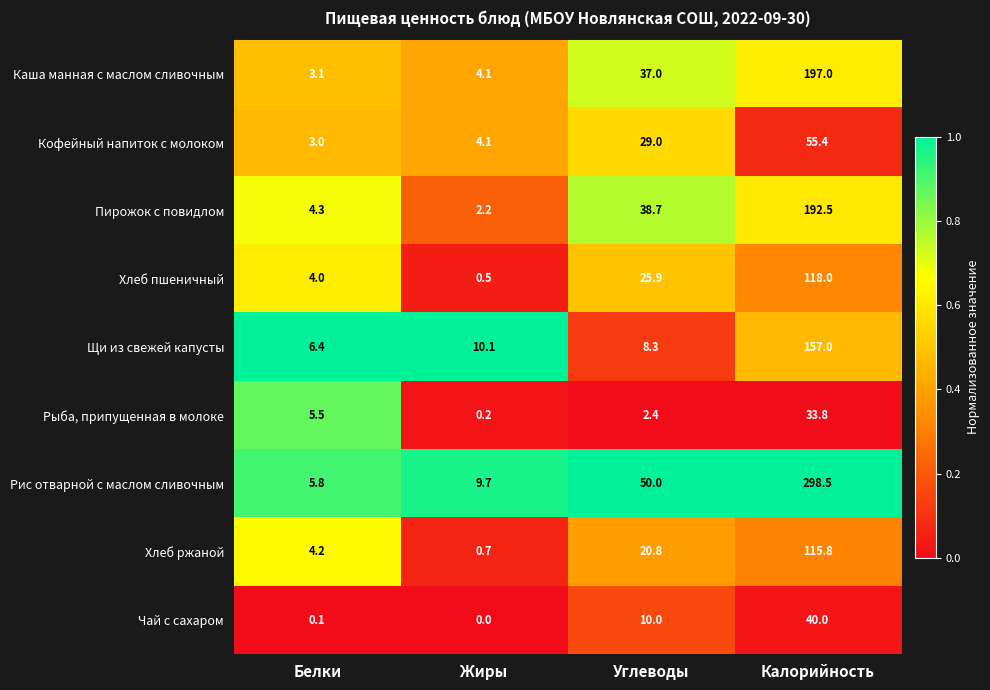

At which category does the chart reach its minimum across all series?

Жиры